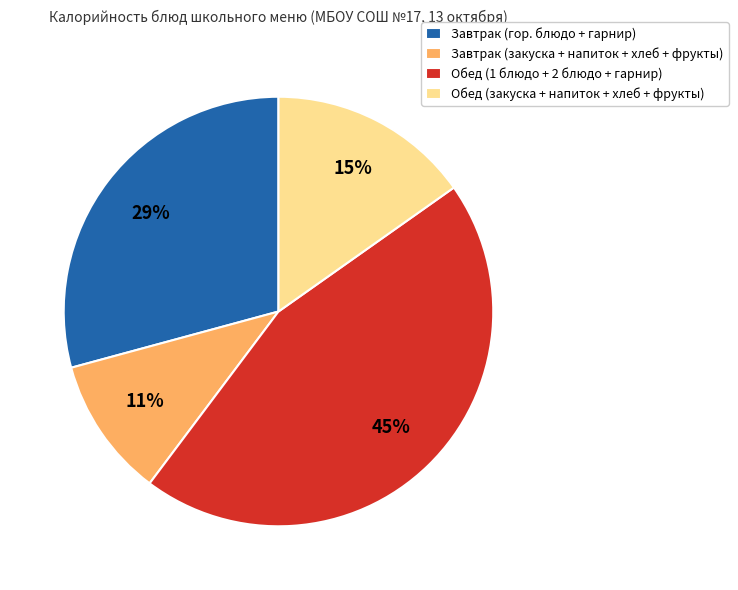

Does any single category account for the majority?

No